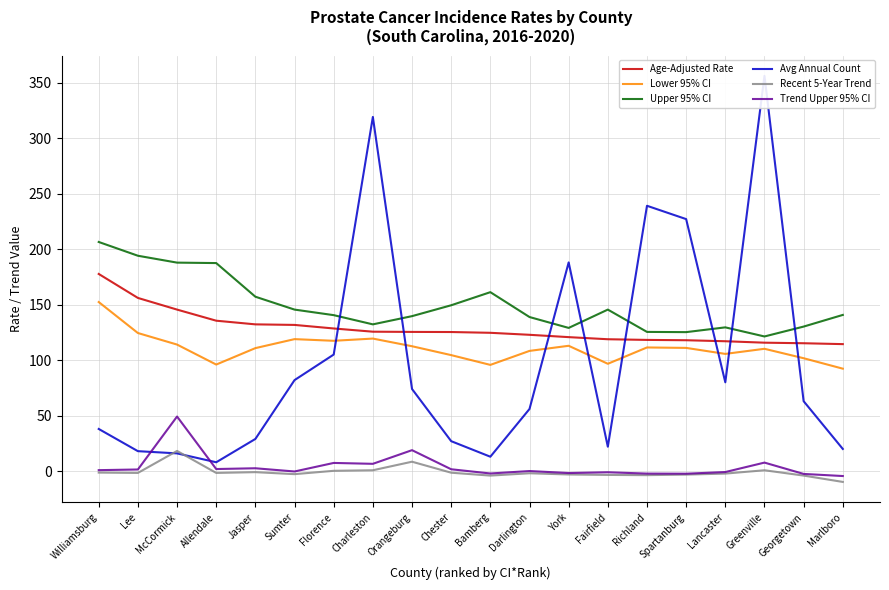

How many data points does each series have?

20